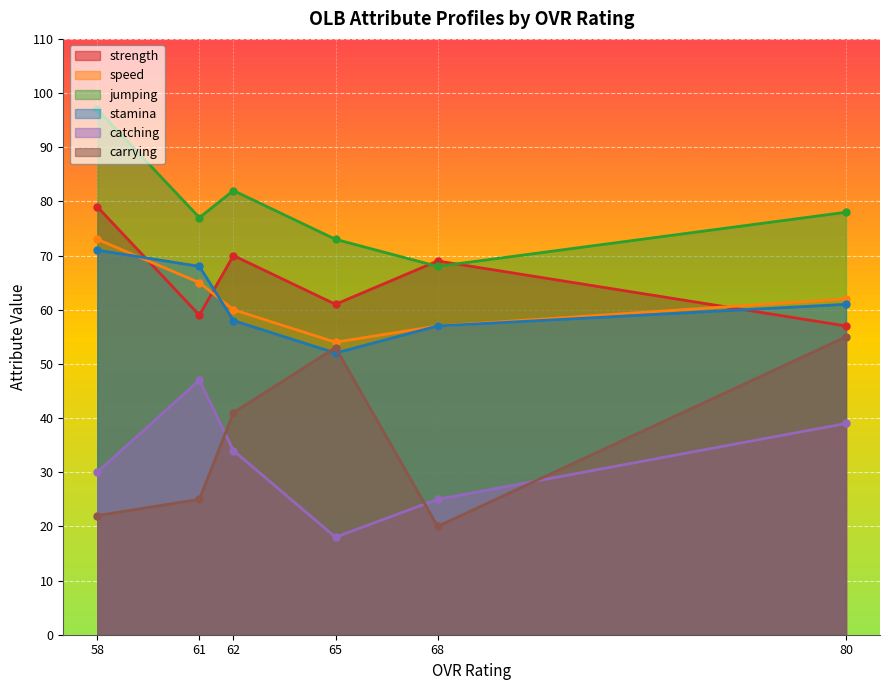

Where is speed nearest to the value 63?

80